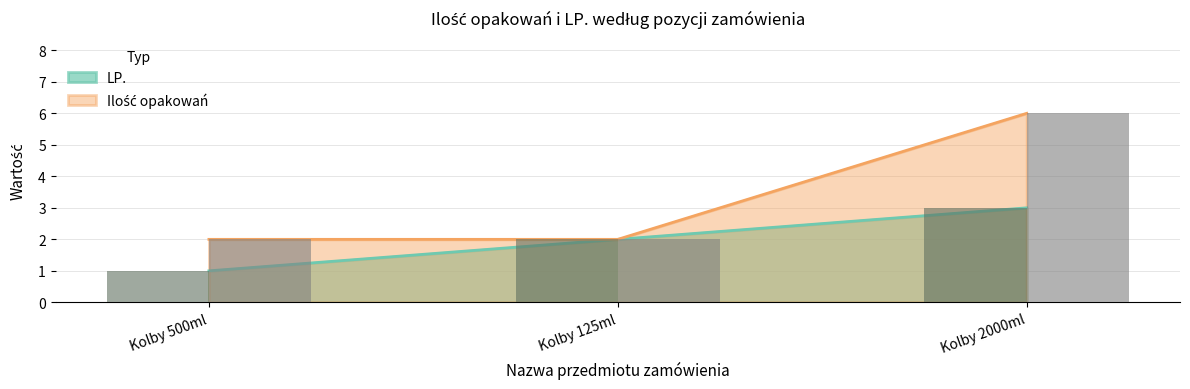

Is the value of LP. at Kolby 2000ml greater than the value of Ilość opakowań at Kolby 125ml?

Yes